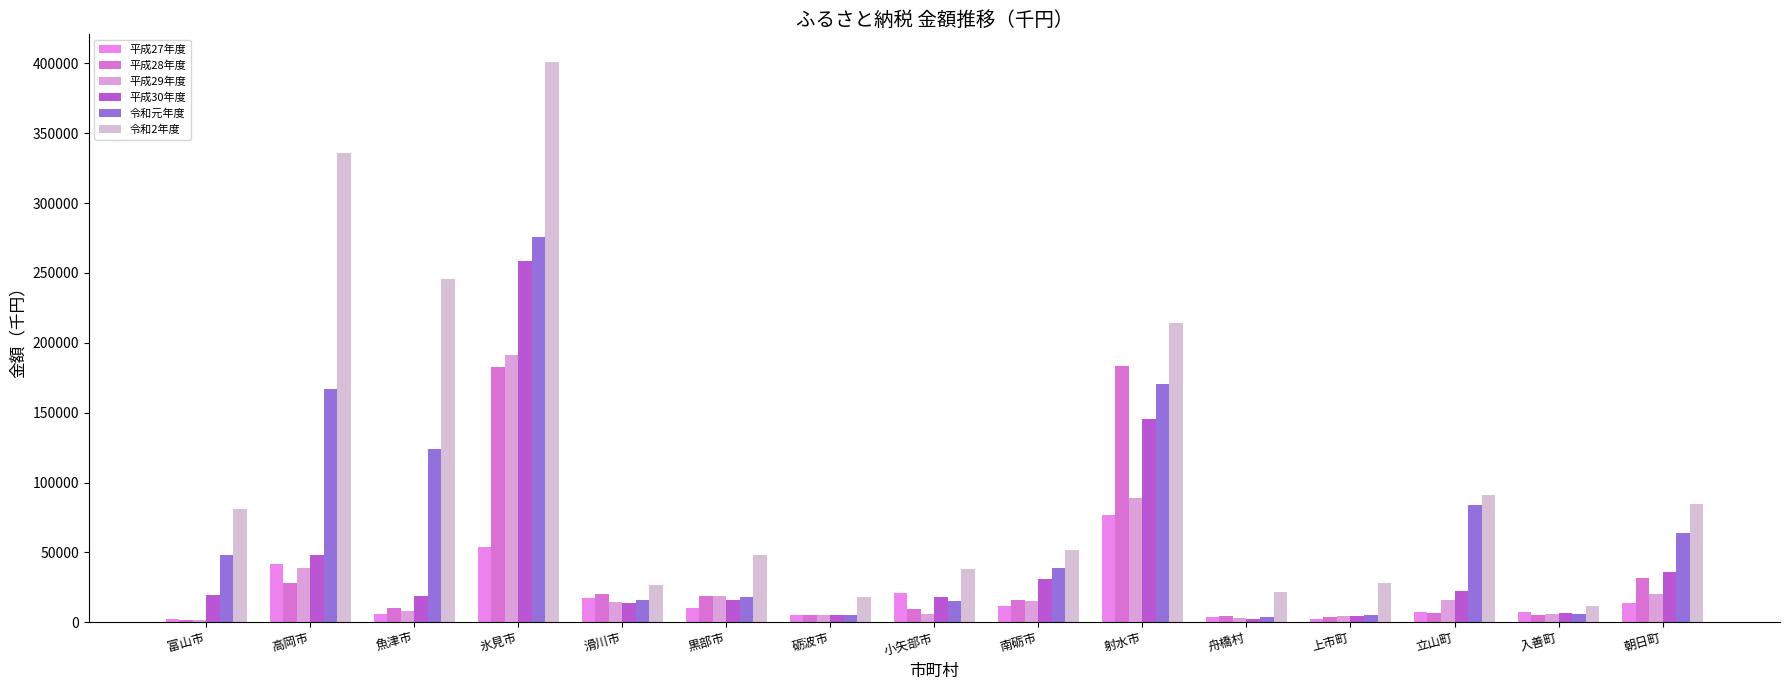

Reading right to left, extract all data points from this chart.

平成27年度: 13433.0	7263.1	7355.0	2257.0	3676.0	76814.5	11545.0	20900.0	5516.0	10458.0	17370.0	53810.0	5724.0	41569.0	2329.4
平成28年度: 31587.9	5004.0	6391.0	3720.0	4200.0	183251.0	15779.0	9458.0	5210.0	19017.0	20366.0	182373.2	10081.0	28137.7	1632.0
平成29年度: 19873.1	6123.0	16050.0	4186.0	2787.0	88876.0	15521.0	5912.0	5021.0	18517.9	14754.1	191433.1	8017.0	39080.3	1880.0
平成30年度: 35929.0	6315.0	22495.0	4145.0	2387.0	145350.7	31130.0	18154.0	4982.0	15872.0	13851.0	258722.0	18932.0	47976.0	19283.0
令和元年度: 63652.0	5783.0	84033.0	5209.0	3928.0	170632.5	38763.5	14864.0	5090.0	18120.0	15812.8	275907.0	124276.0	167003.0	47964.8
令和2年度: 84456.0	11515.0	91119.0	28251.6	21818.0	214445.3	51739.3	38332.1	18200.0	48166.5	26305.0	400744.8	245801.6	336019.3	81185.0